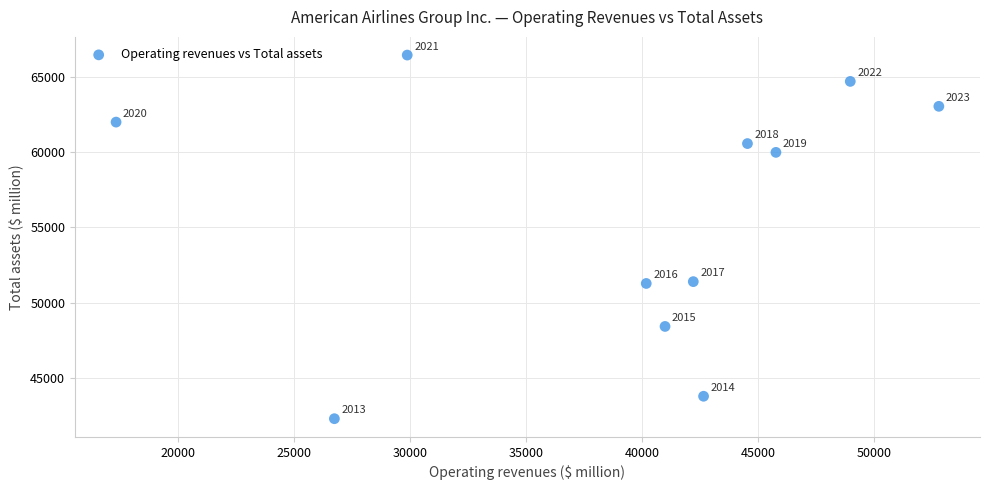

What Y value in the scatter plot is closest to 54372?

51396